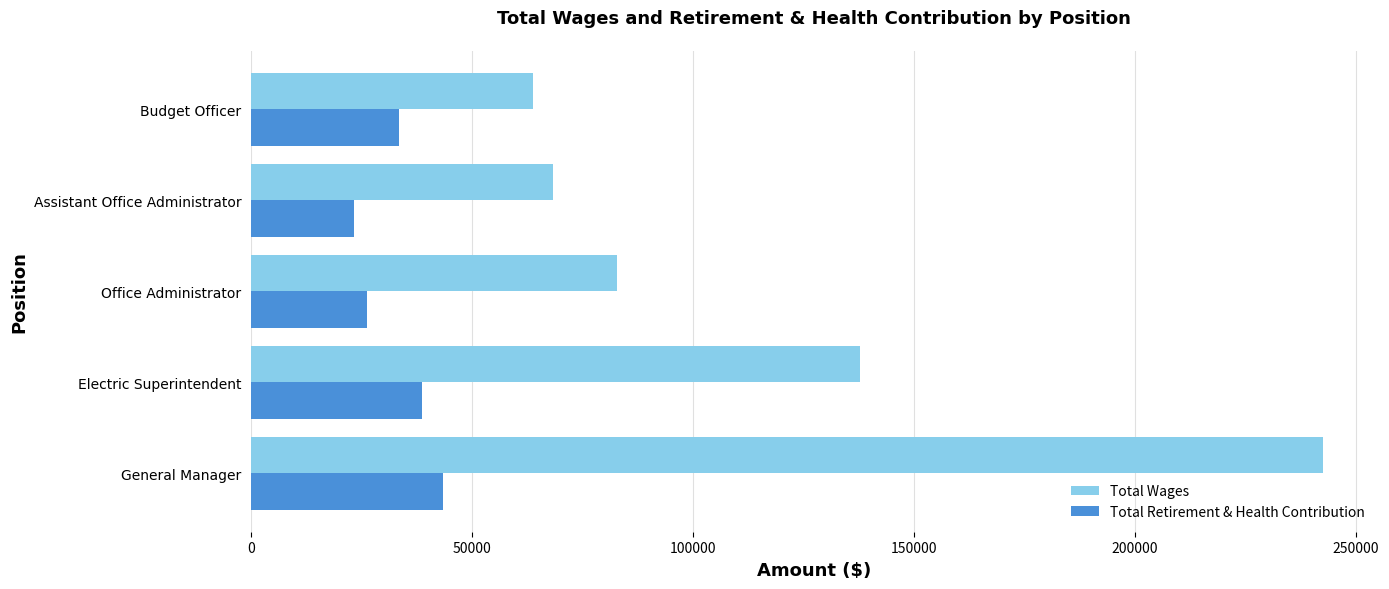

Count the Total Retirement & Health Contribution values in the range 26329 to 38597.

3